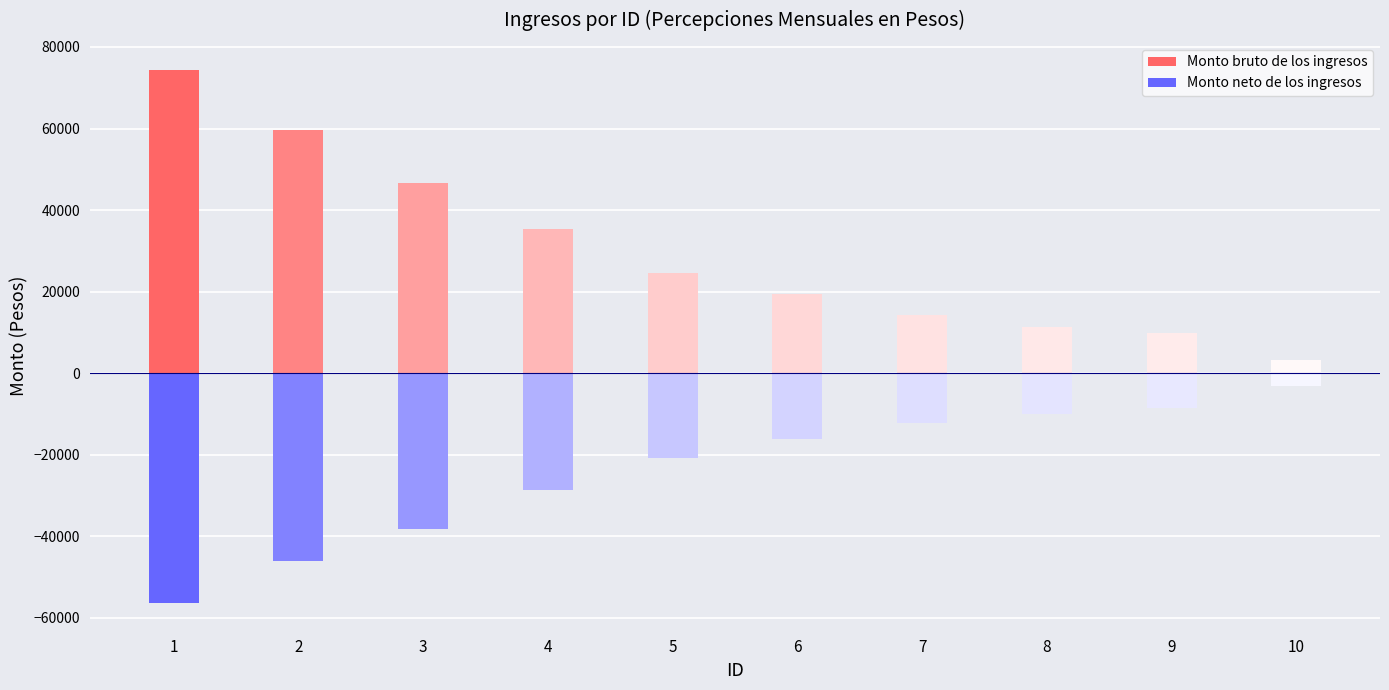

The Monto neto de los ingresos series shows 12130.8 at 7. True or false?

True